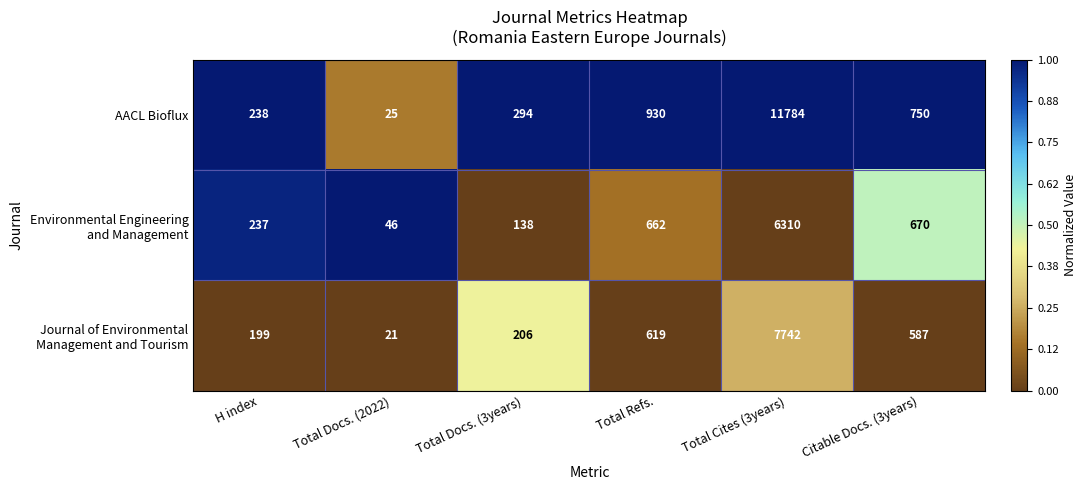

What is the total value across all series at Total Refs.?

2211